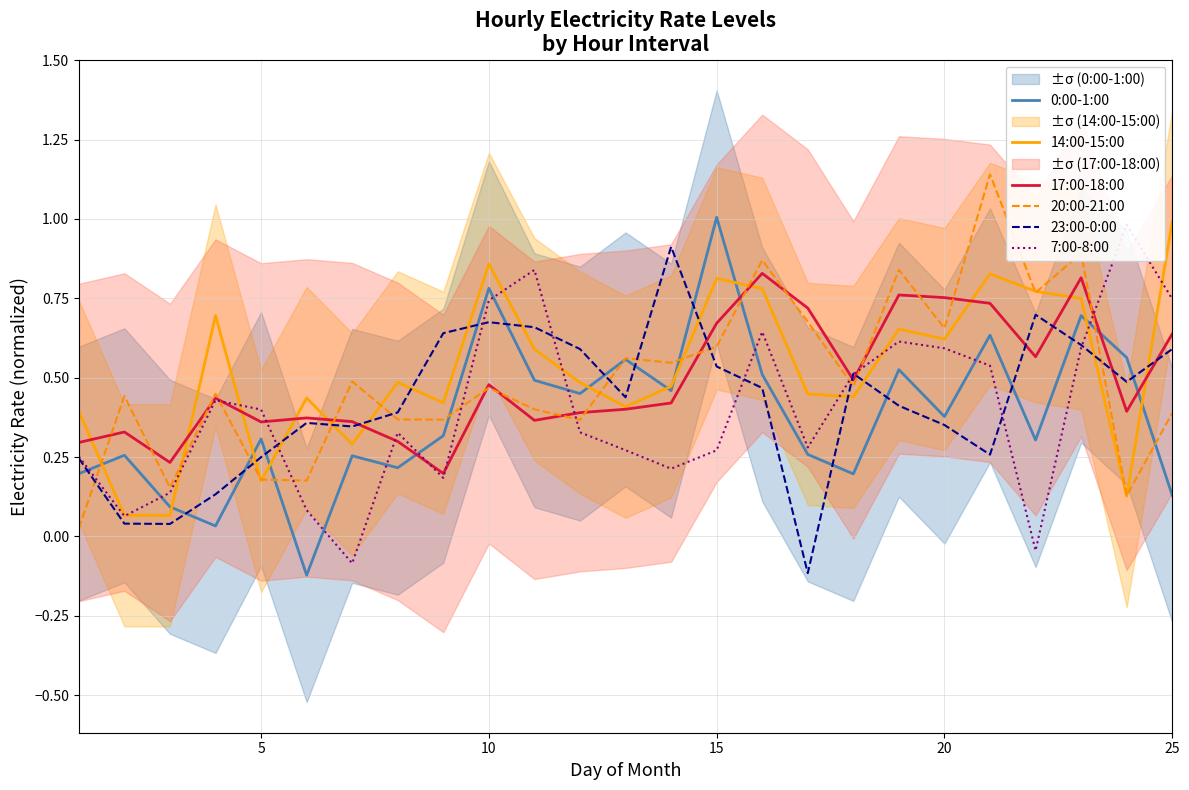

What is the maximum value for 0:00-1:00?

1.0